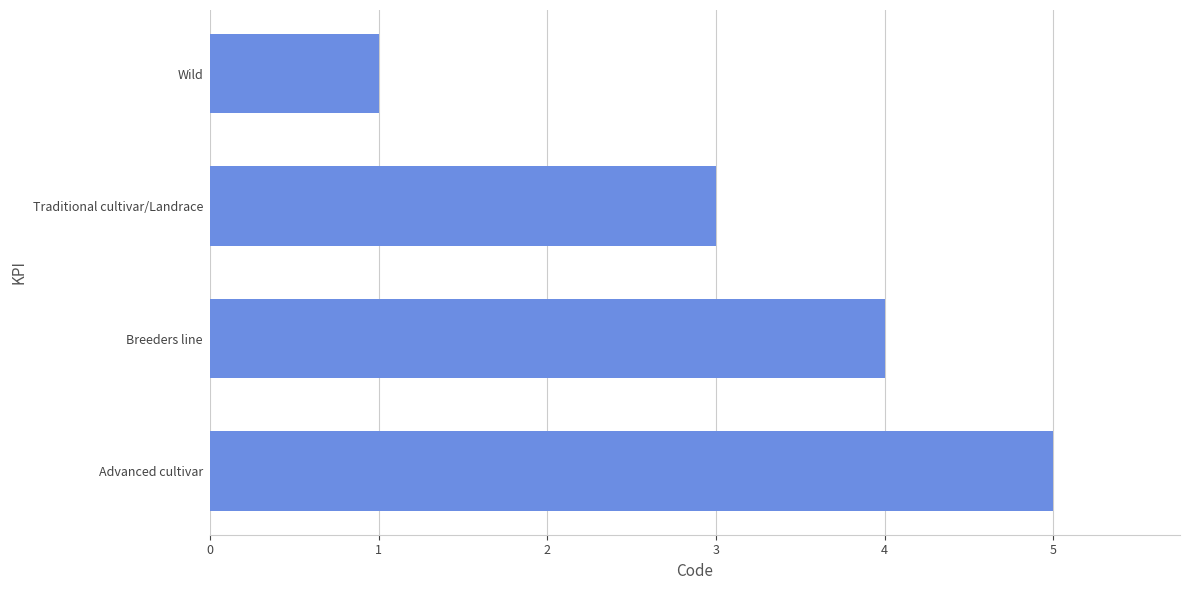

The value at Wild is 0. True or false?

False